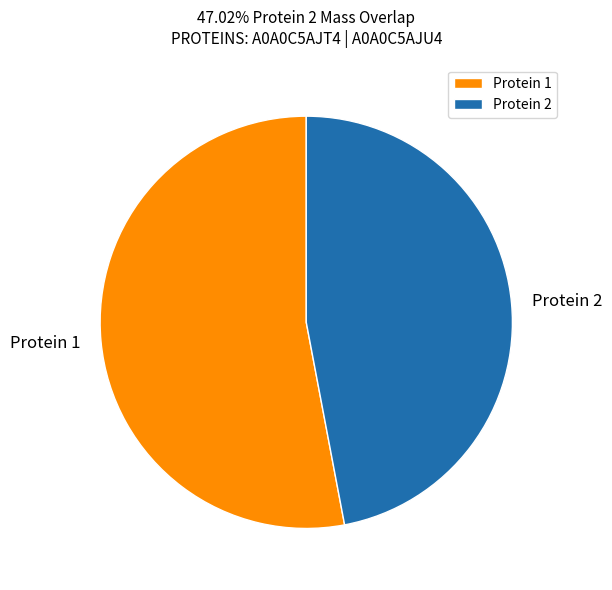

What is the smallest slice in the pie chart?

Protein 2